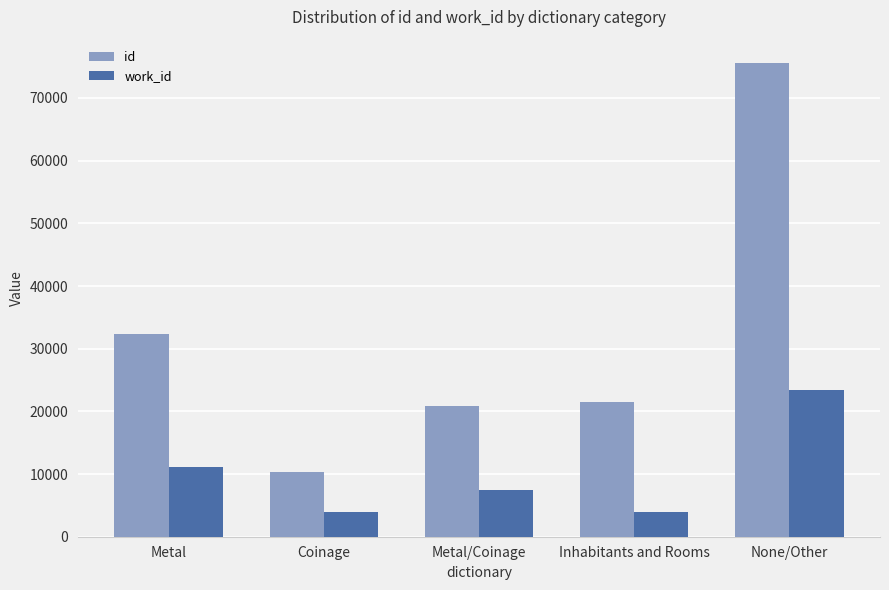

At how many categories does at least one series exceed 24784?

2